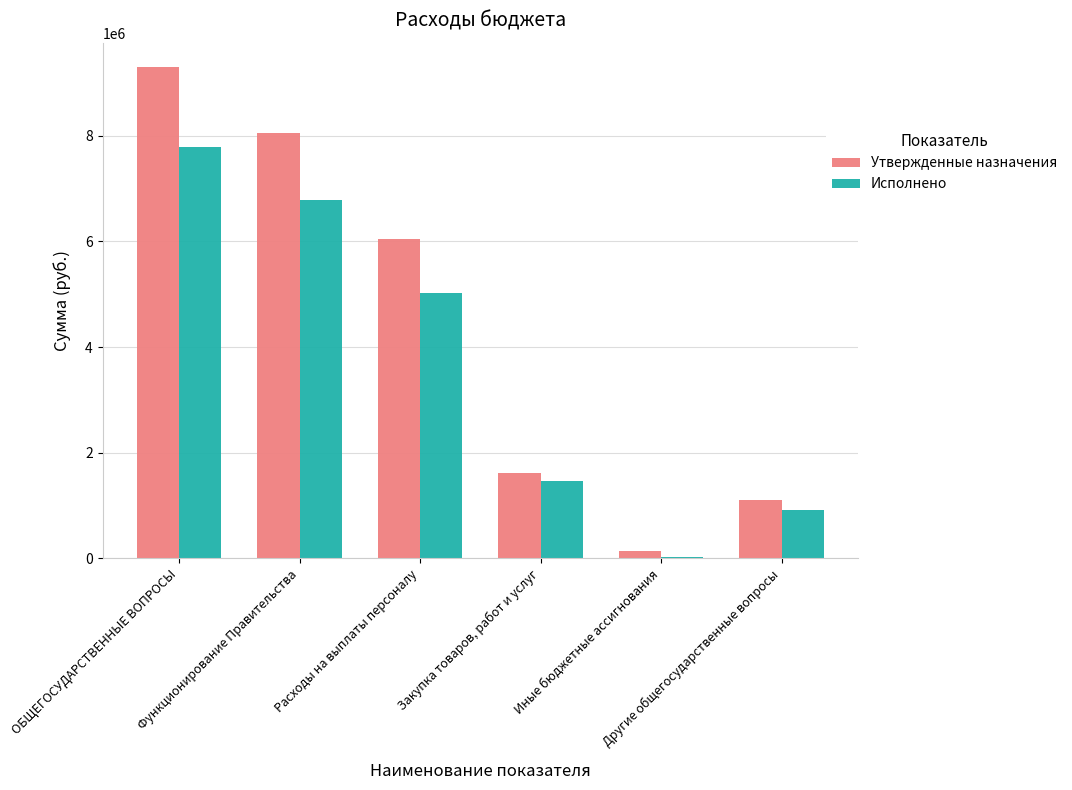

What is the maximum value shown in the chart?

9297219.3